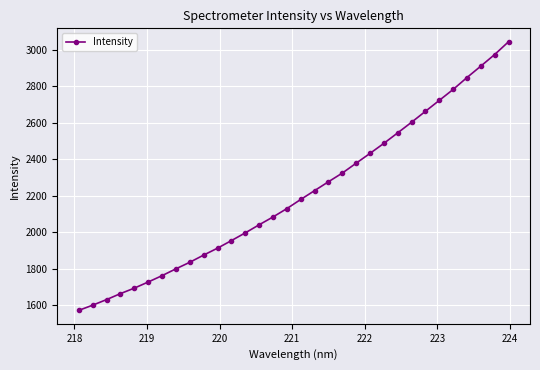

What is the average value?

2209.9